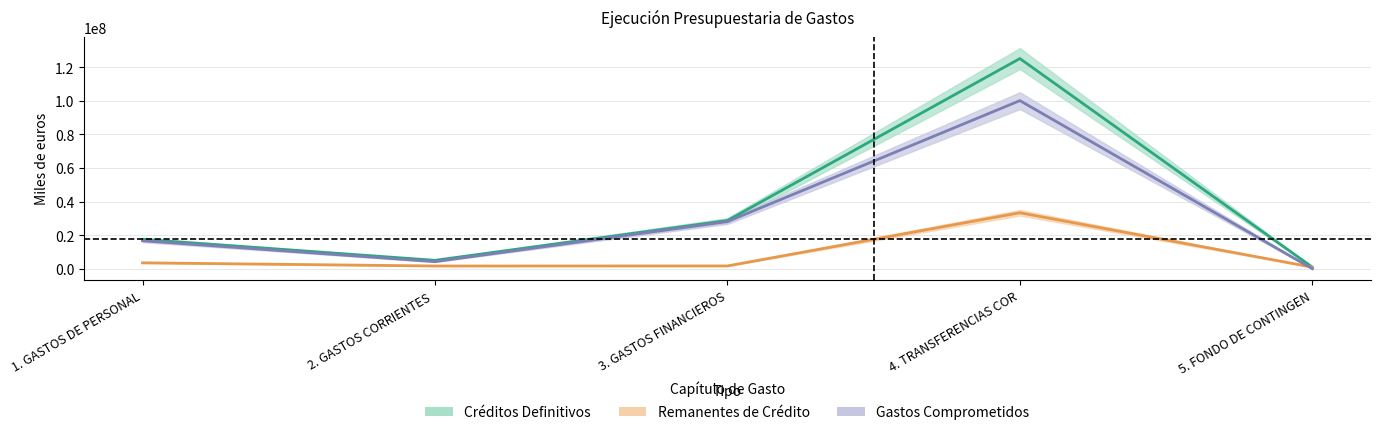

Does the chart have visible grid lines?

Yes